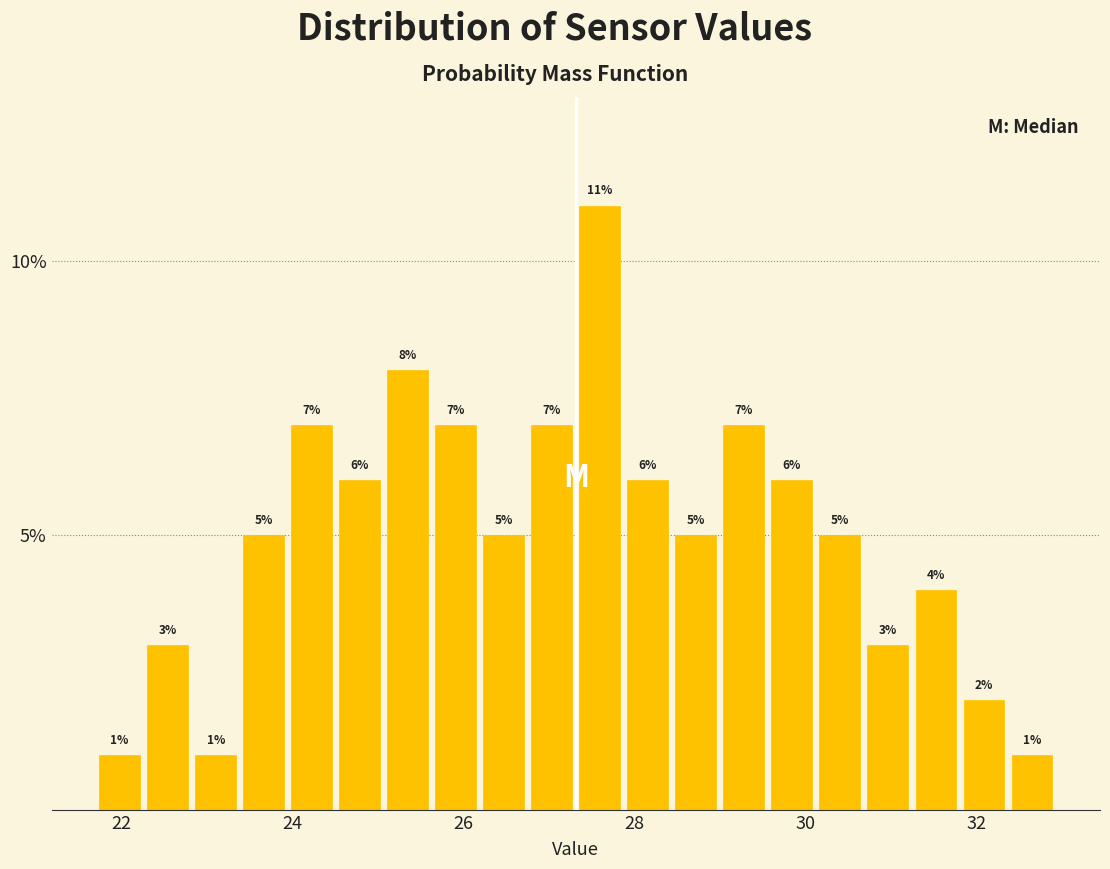

Read against the x-axis, roughly where is the centre of the tallest bar?

27.6